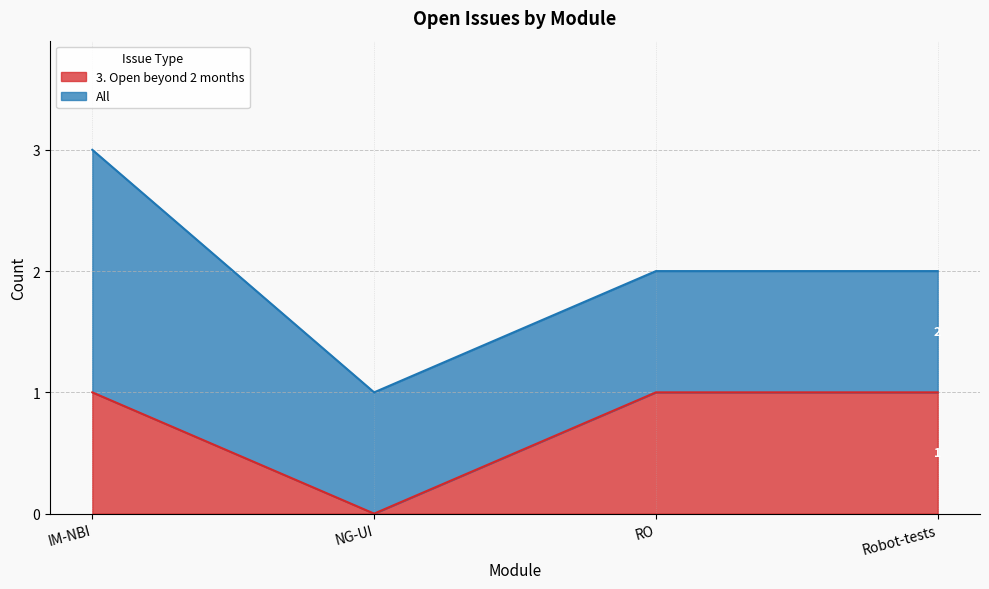

What is the value of the 3rd point from the left?

1